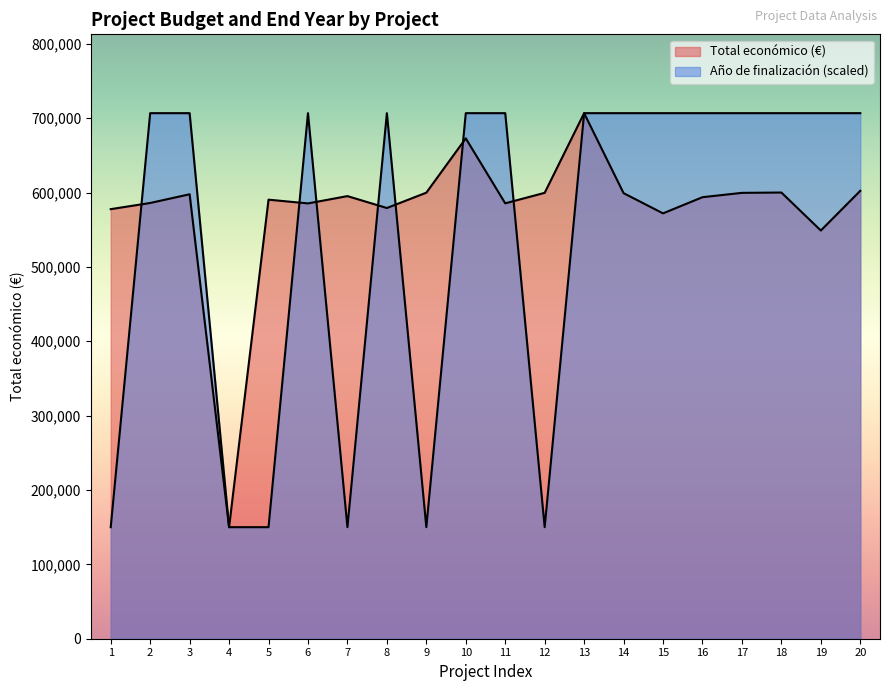

What is the maximum value for Año de finalización?

706697